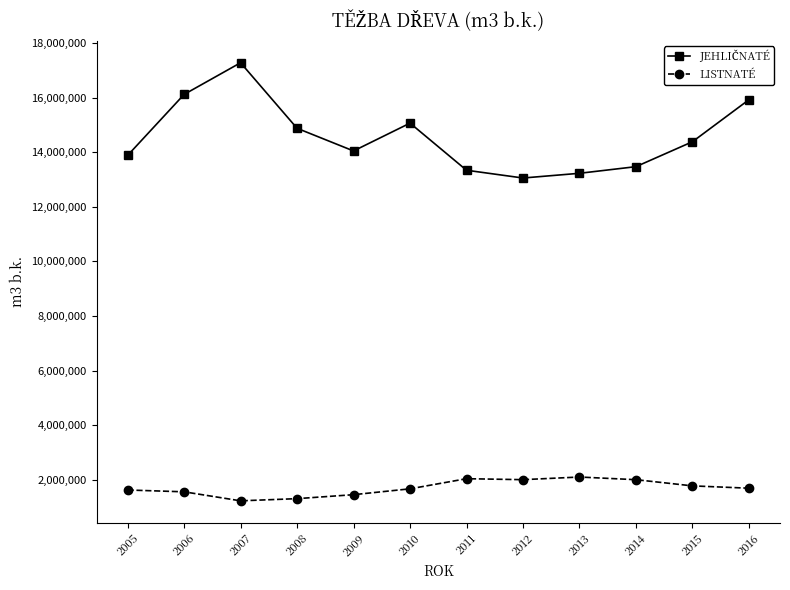

What is the value of the LISTNATÉ point at the 1st from the left?

1627249